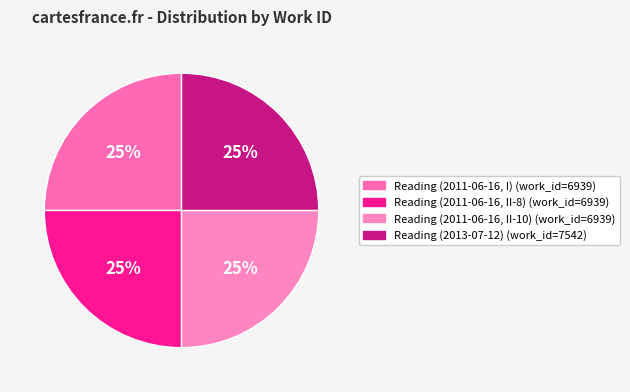

To the nearest percent, what portion does Reading (2011-06-16, I) represent?

25%